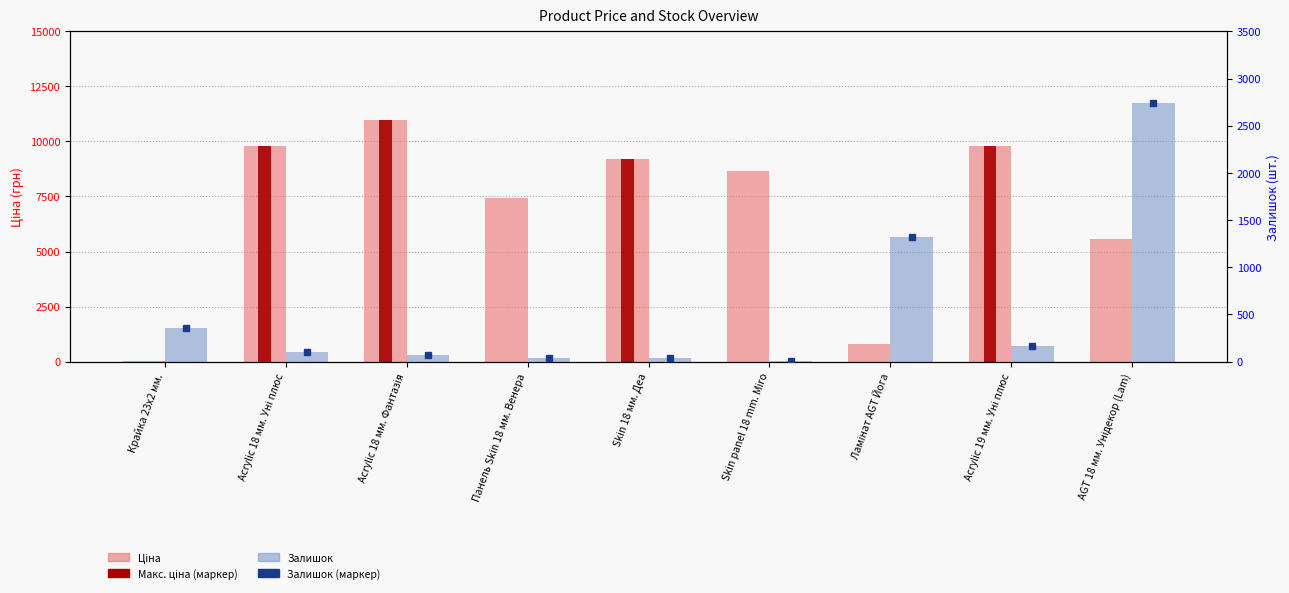

Which series has the largest range (max minus min)?

Ціна